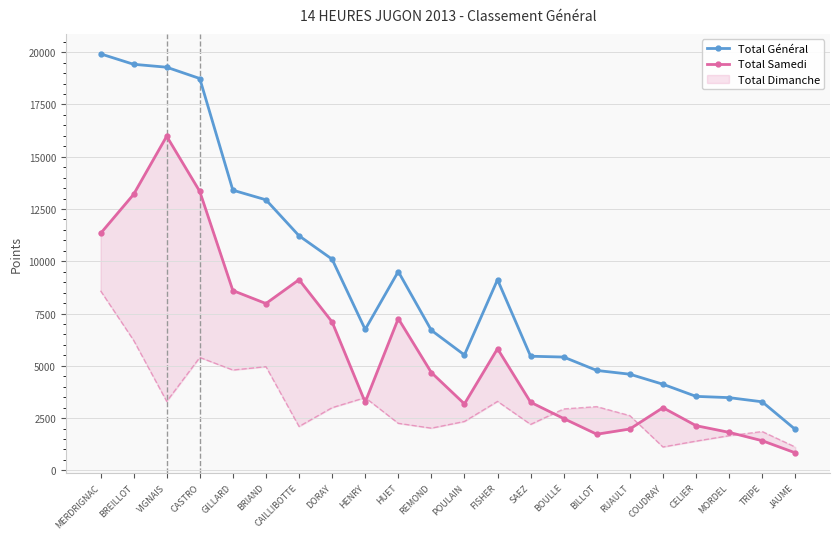

List the series in order of their overall mean, highest first.

Total Général, Total Samedi